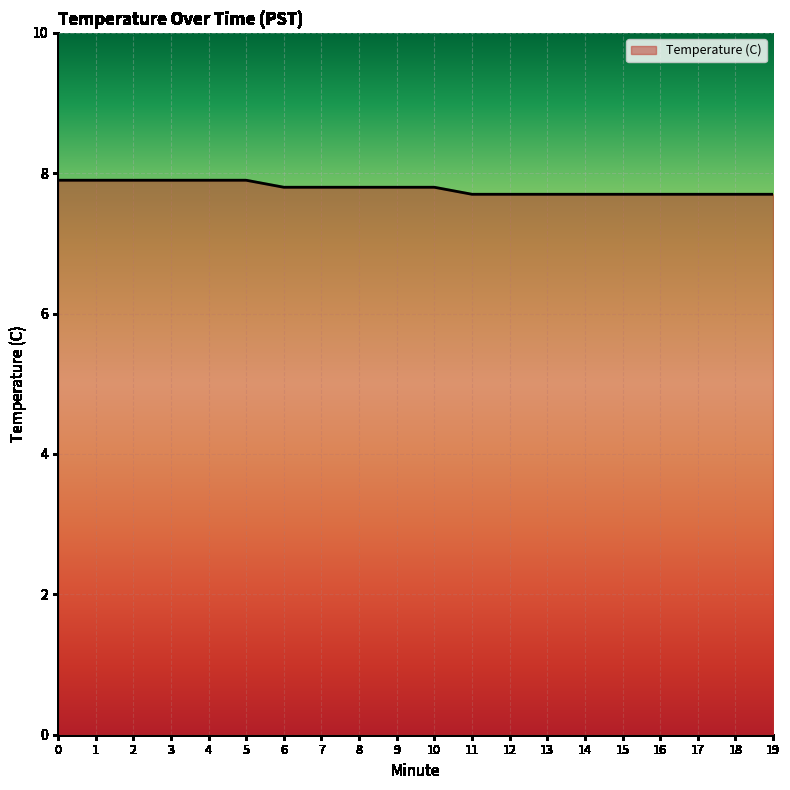

The chart shows a value of 7.7 at 17. True or false?

True